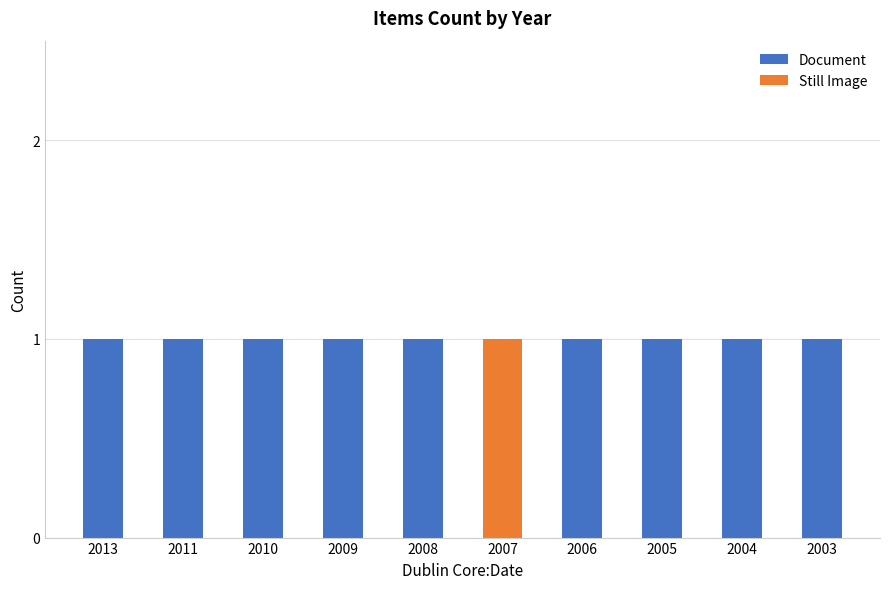

The Document series shows 2 at 2008. True or false?

False